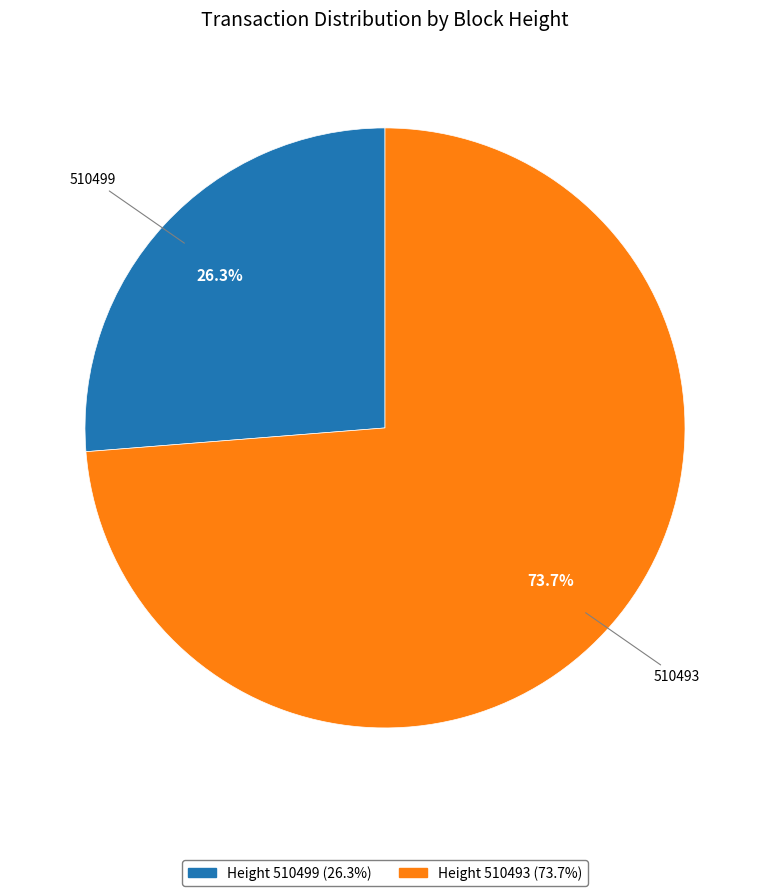

Is there a majority slice in this chart?

Yes